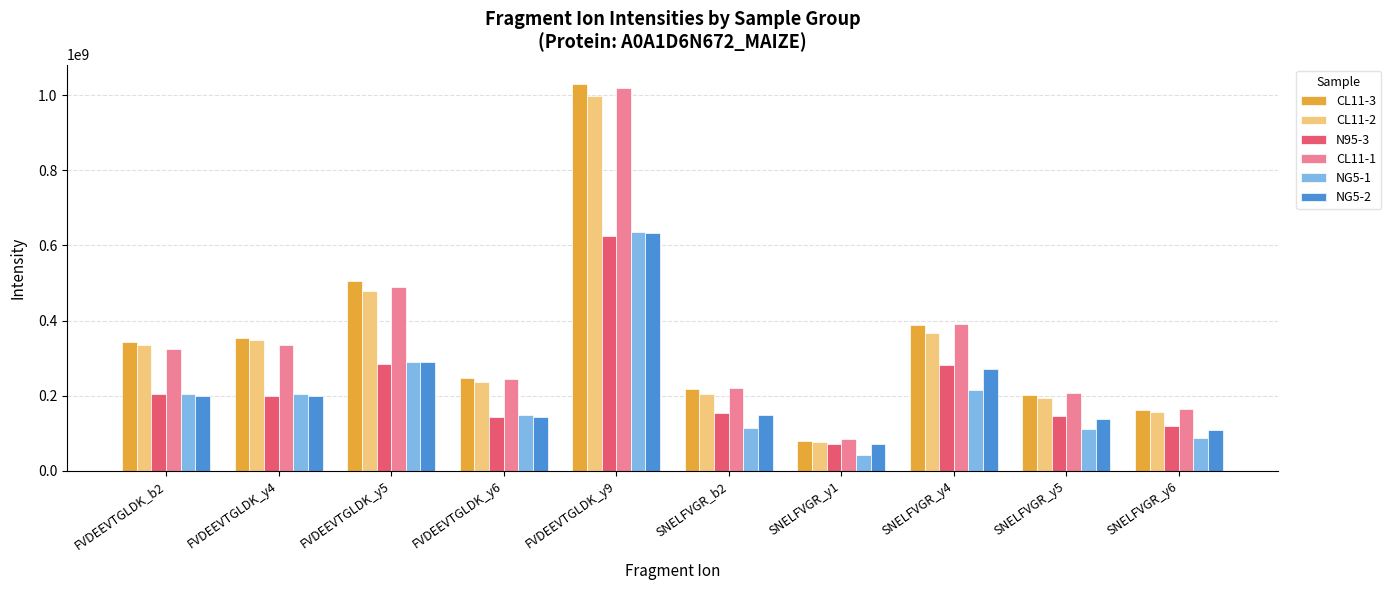

What is the average value of the CL11-3 series?

353015082